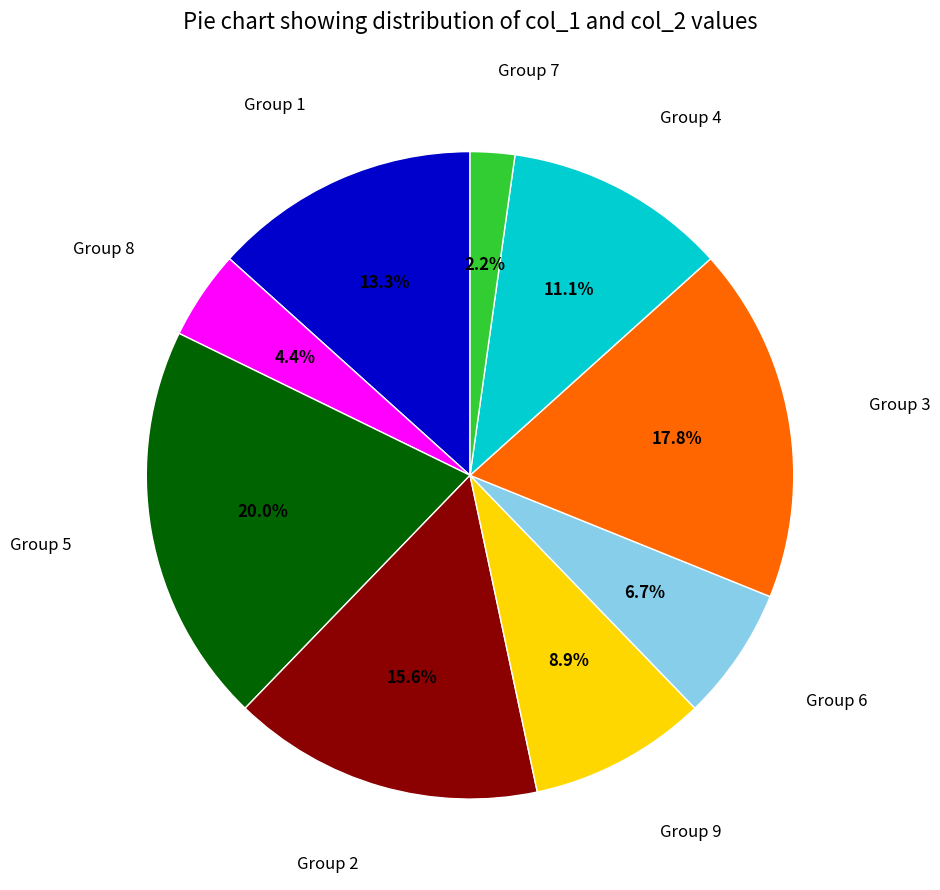

Do Group 8 and Group 3 together represent more than half of the pie?

No